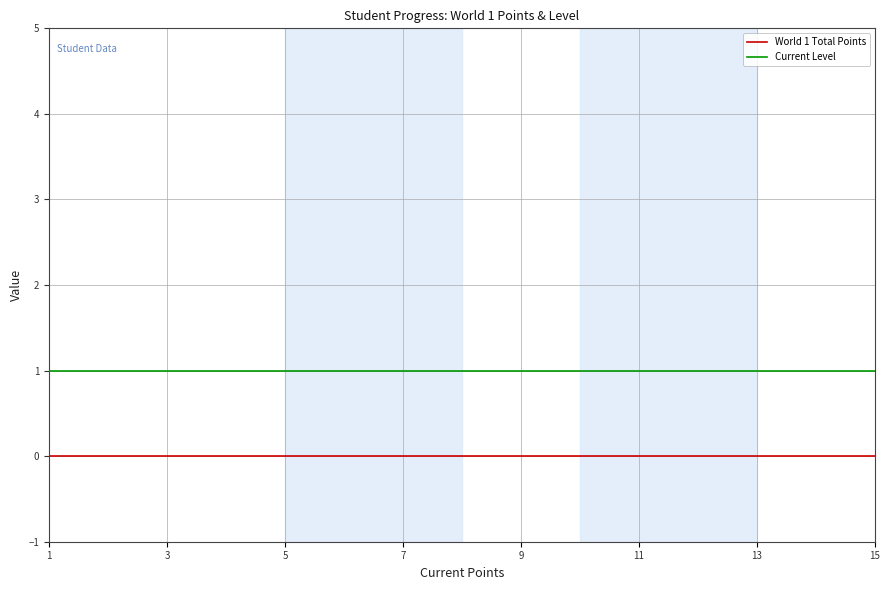

Rank the series by their maximum value, from lowest to highest.

World 1 Total Points, Current Level